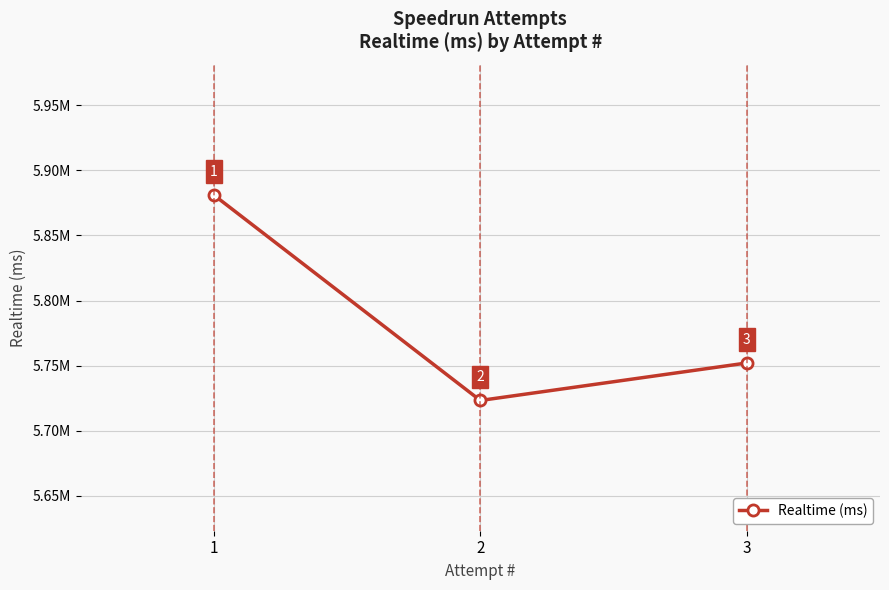

Is this an area chart (filled region under the line)?

No